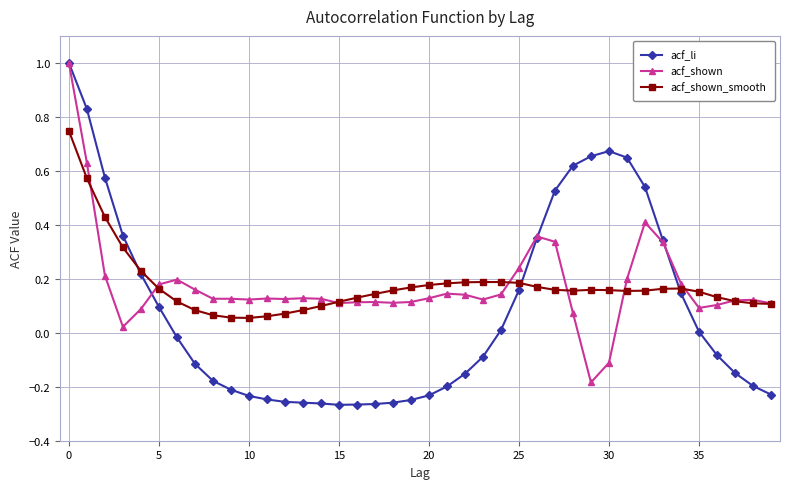

True or false: acf_shown has more than 1 points higher than both neighbors.

True